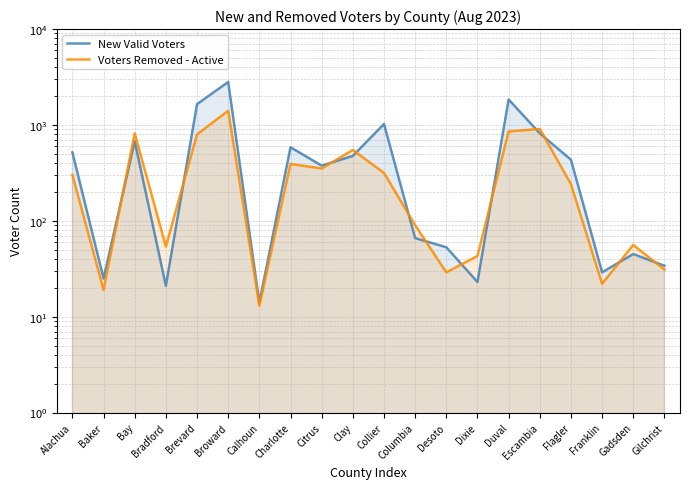

In New Valid Voters, how many points are lower than both neighbors (excluding endpoints)?

6